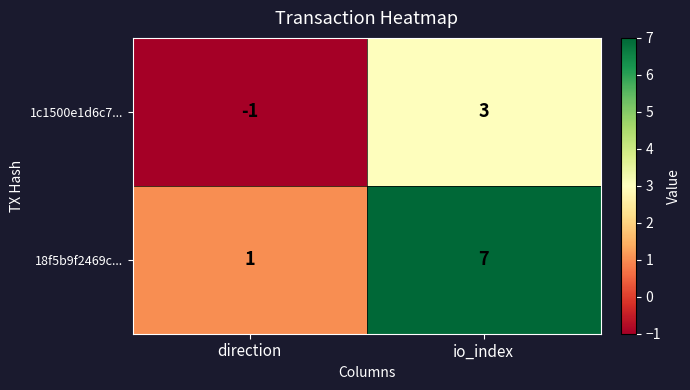

What is the average value of the 18f5b9f2469c... series?

4